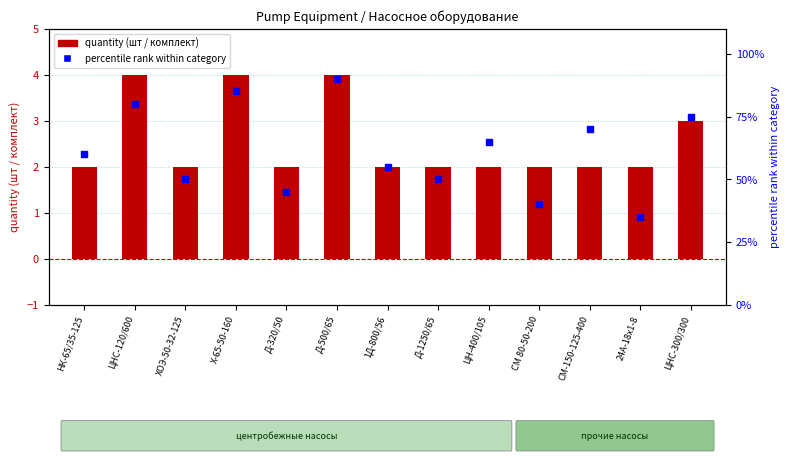

At which category is the sum across all series the highest?

Д-500/65